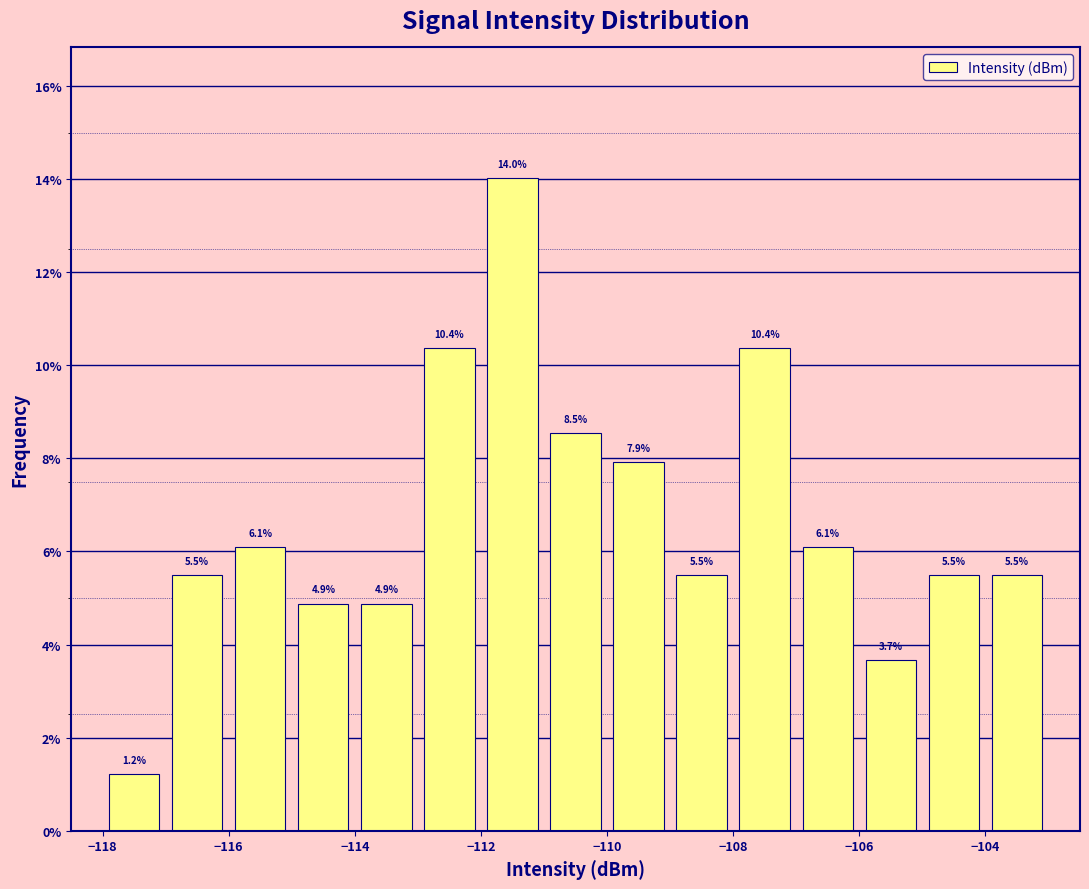

What is the height of the bar covering -105 to -104 on the x-axis?

5.5